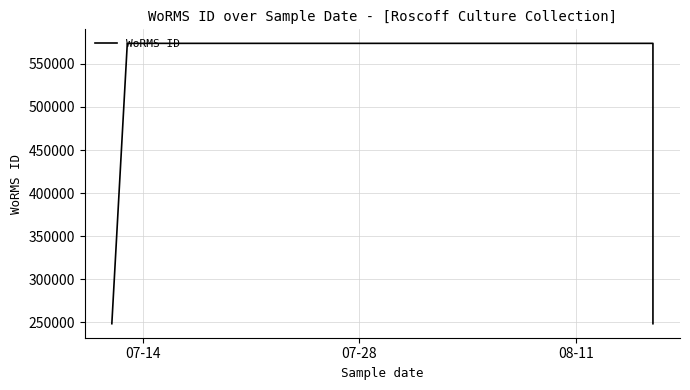

True or false: the data shows 573932 at 08-11.

True